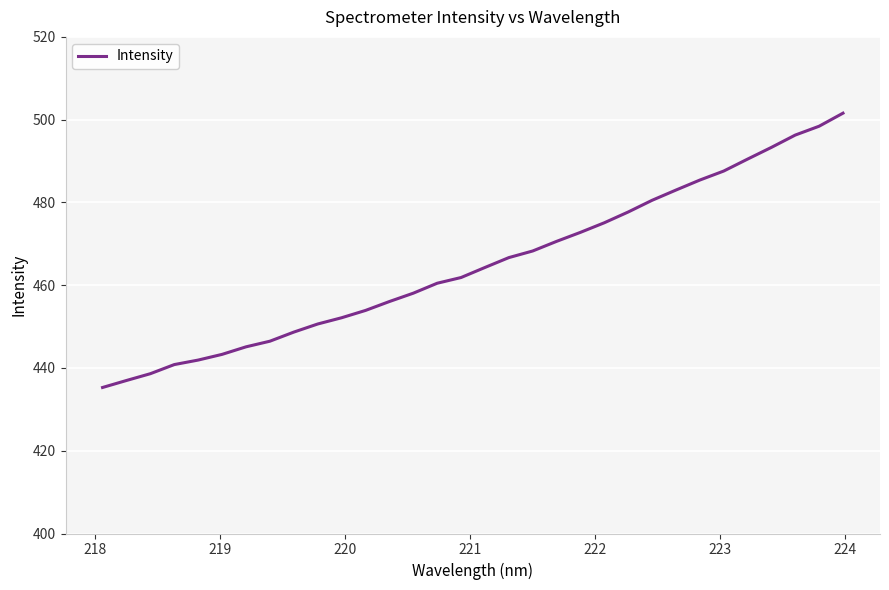

Is this an area chart (filled region under the line)?

No